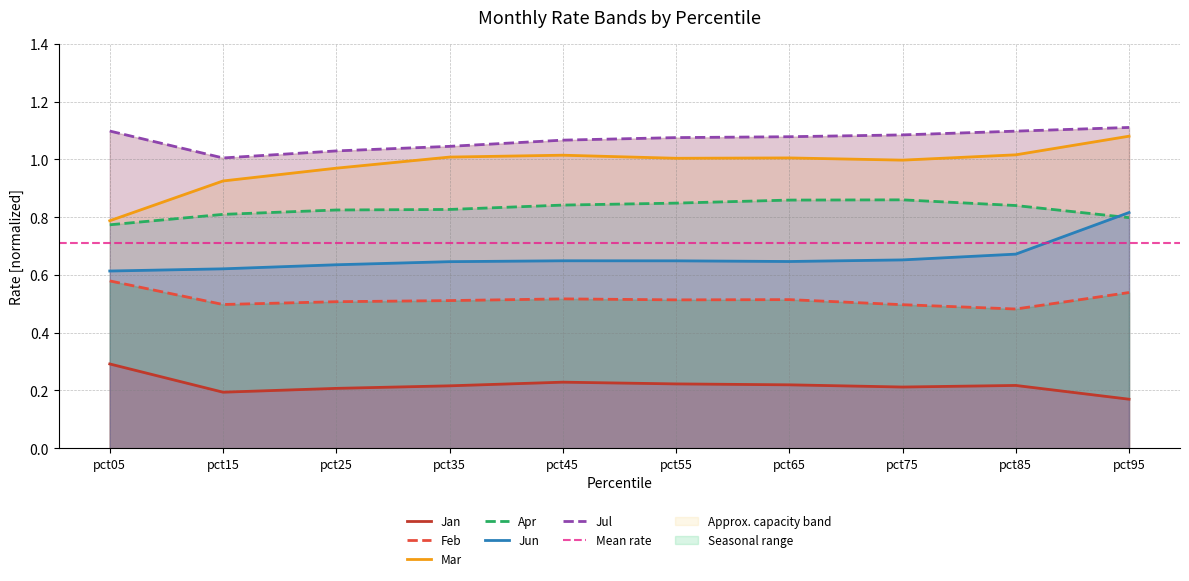

Count the number of categories in the chart.

10